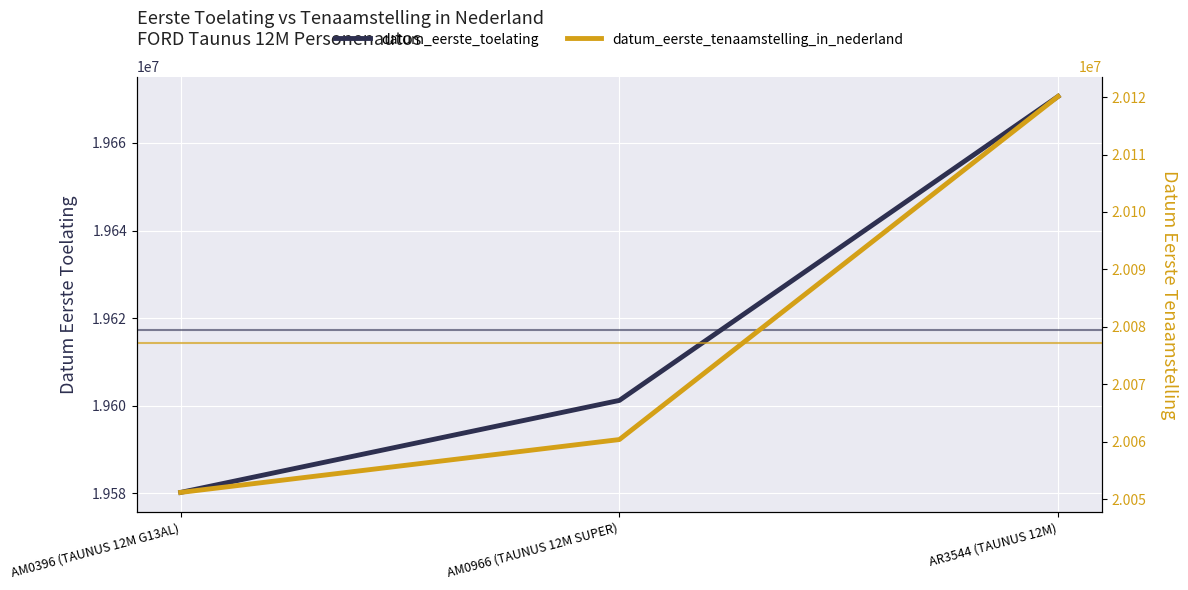

What is the sum of the datum_eerste_toelating values at AM0396 (TAUNUS 12M G13AL) and AR3544 (TAUNUS 12M)?

39250847